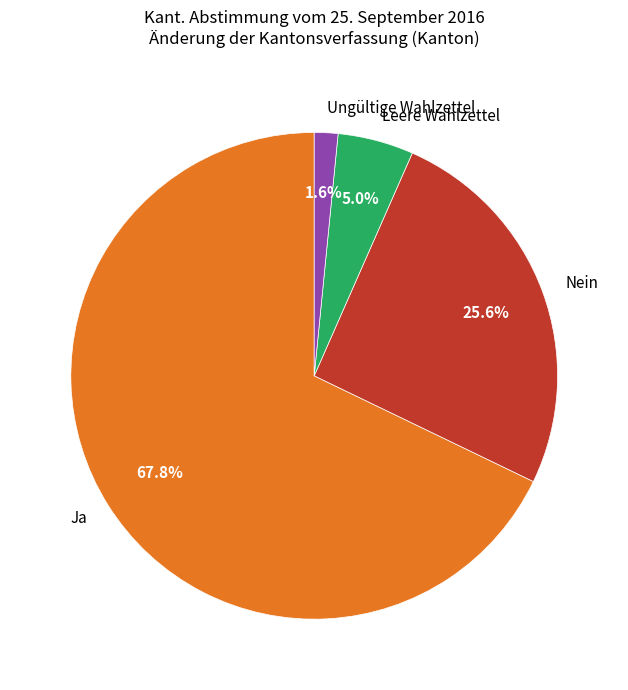

Combined, what portion of the pie is Nein and Leere Wahlzettel?

30.6%